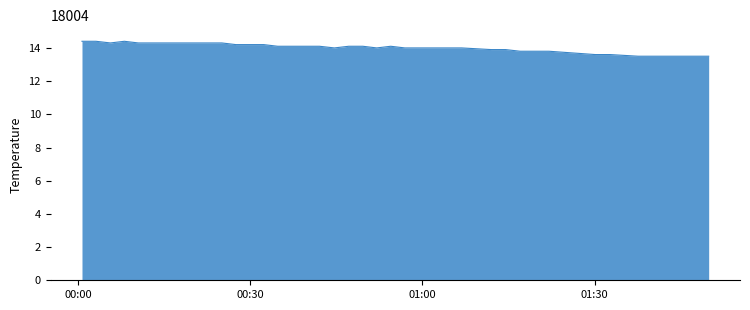

What is the greatest value displayed?

14.4